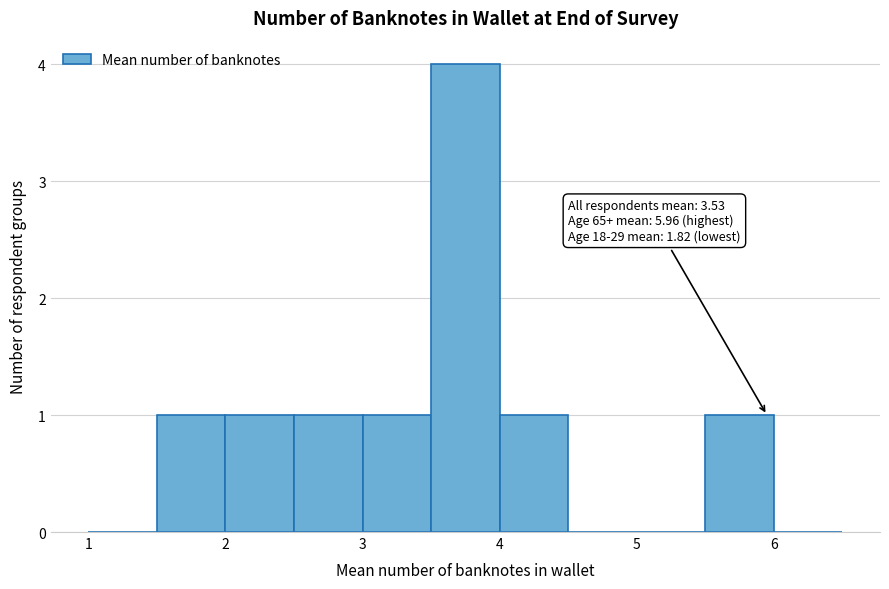

Which range on the x-axis has the tallest bar?

3.5 to 4.0